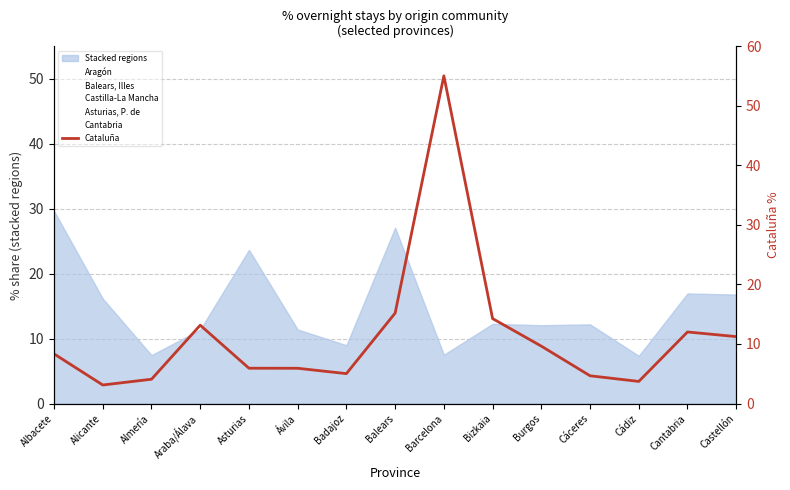

At which category does the chart reach its peak across all series?

Barcelona